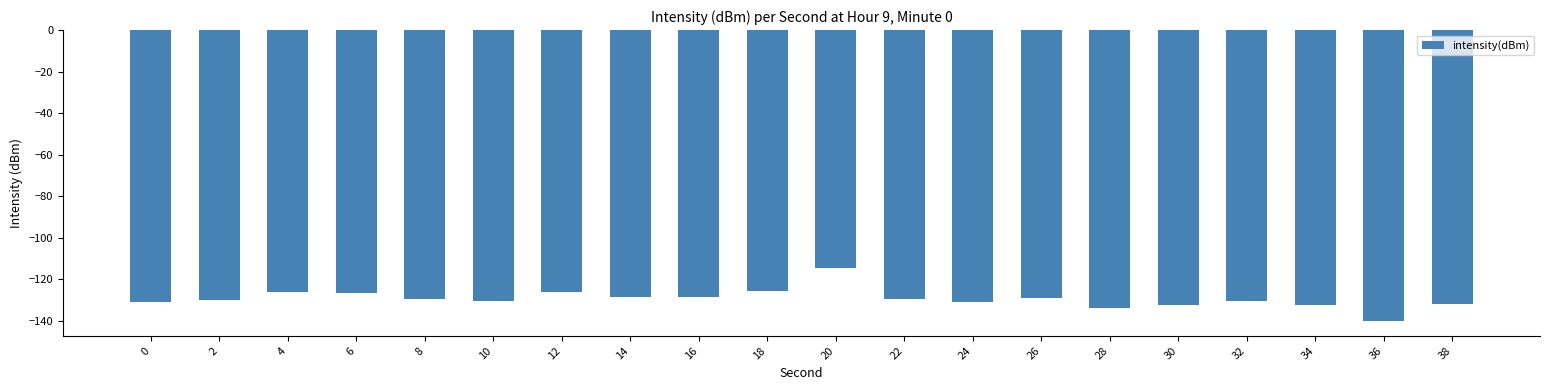

What is the minimum value shown in the chart?

-140.2